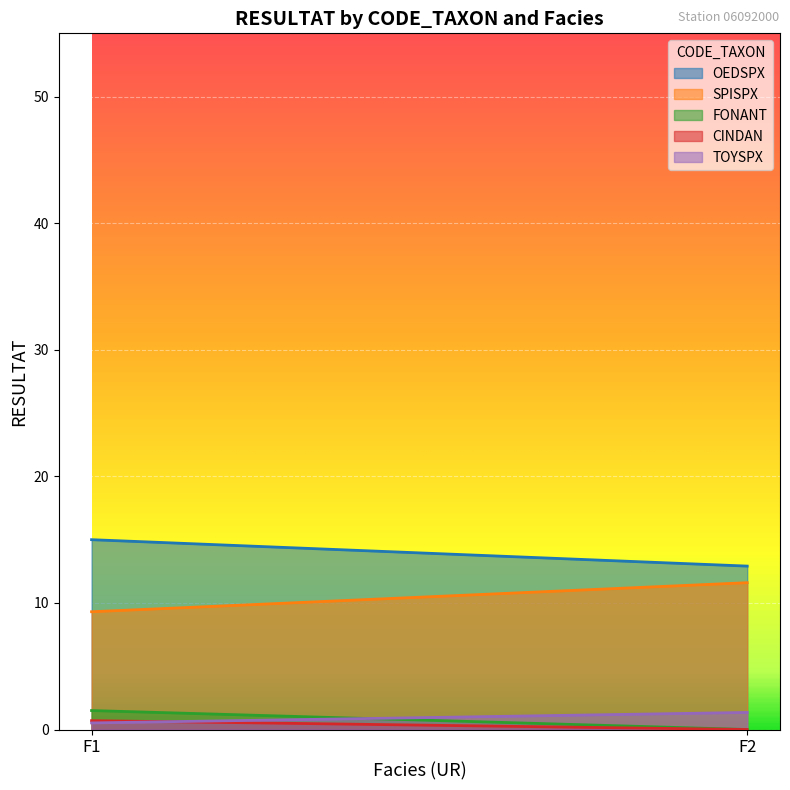

True or false: SPISPX has a value of 3.4 at F1.

False